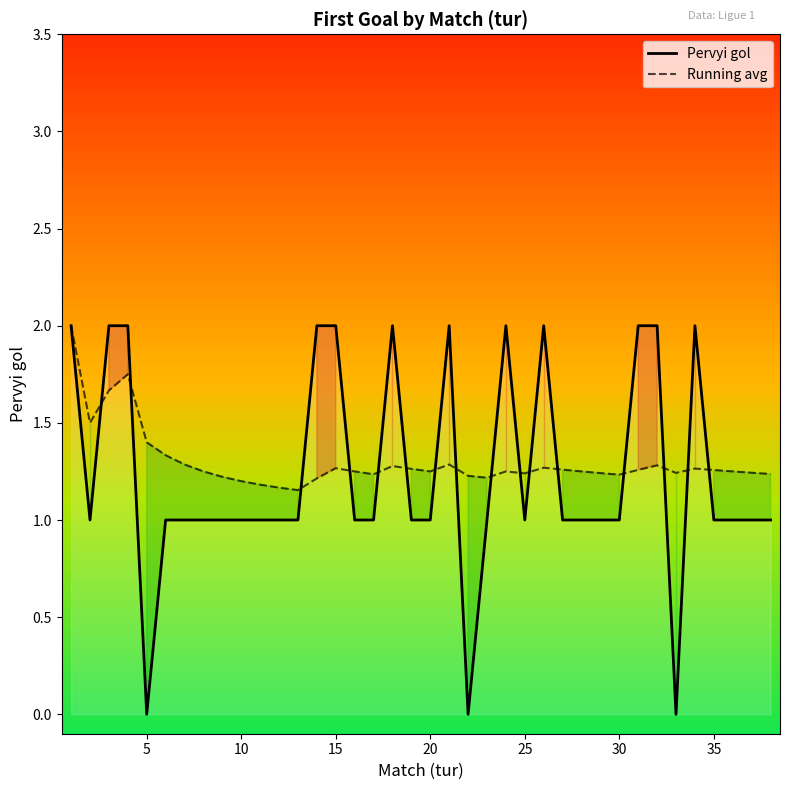

True or false: Pervyi gol has a value of 1.0 at 20.

True